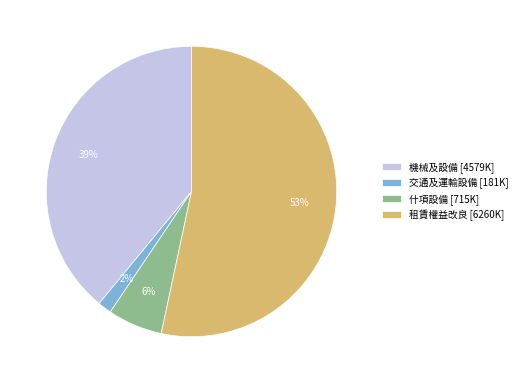

To the nearest percent, what portion does 交通及運輸設備 represent?

2%